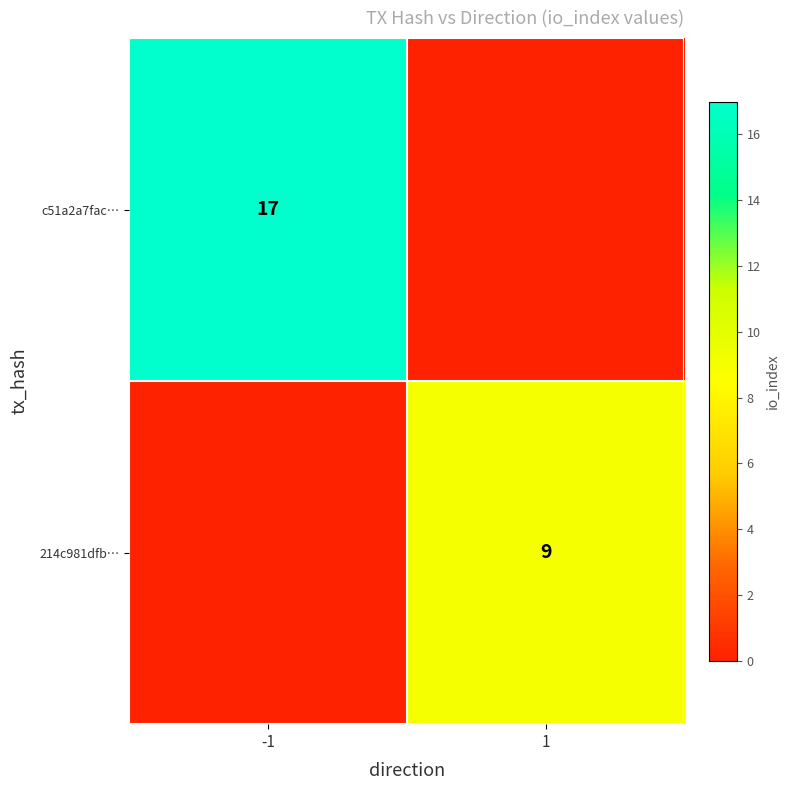

Is it true that 214c981dfb… equals 9 at 1?

True